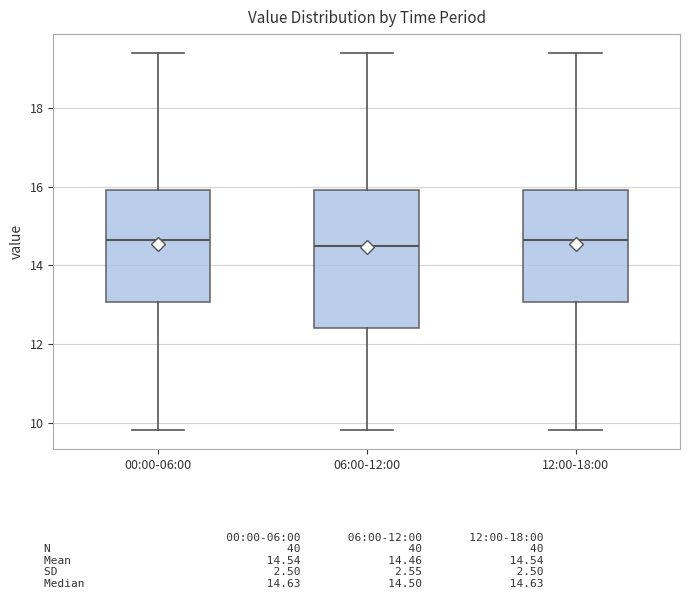

Where is the upper edge of the box for 00:00-06:00 on the y-axis? The values are not printed on the chart, so give them approximately, as read against the axis.

16.0